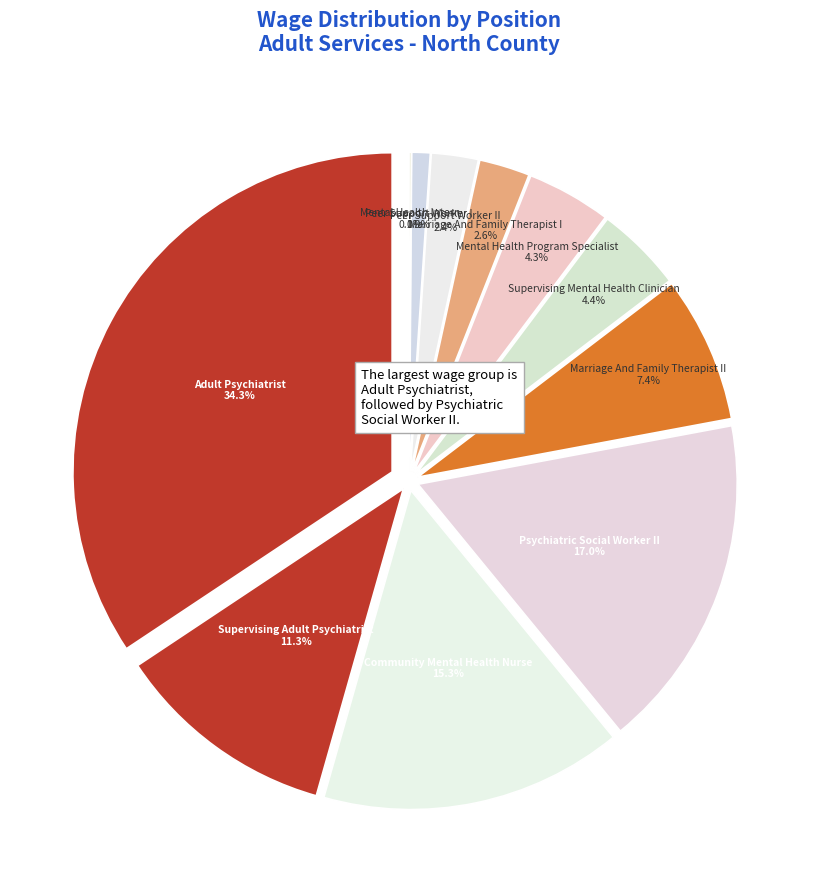

To the nearest percent, what is the difference between the Marriage And Family Therapist I and Mental Health Intern slice percentages?

2%